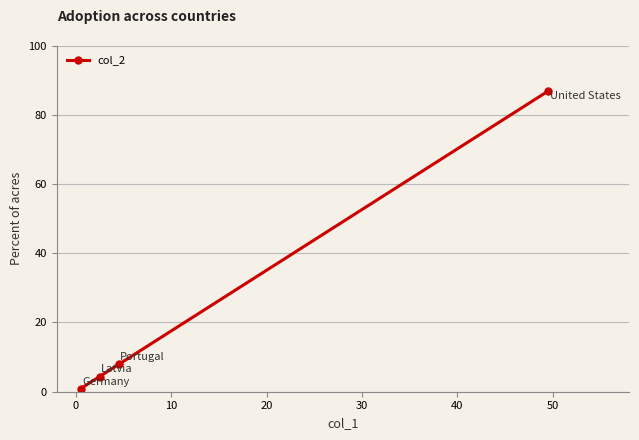

What is the value of the 2nd point from the left?

4.4